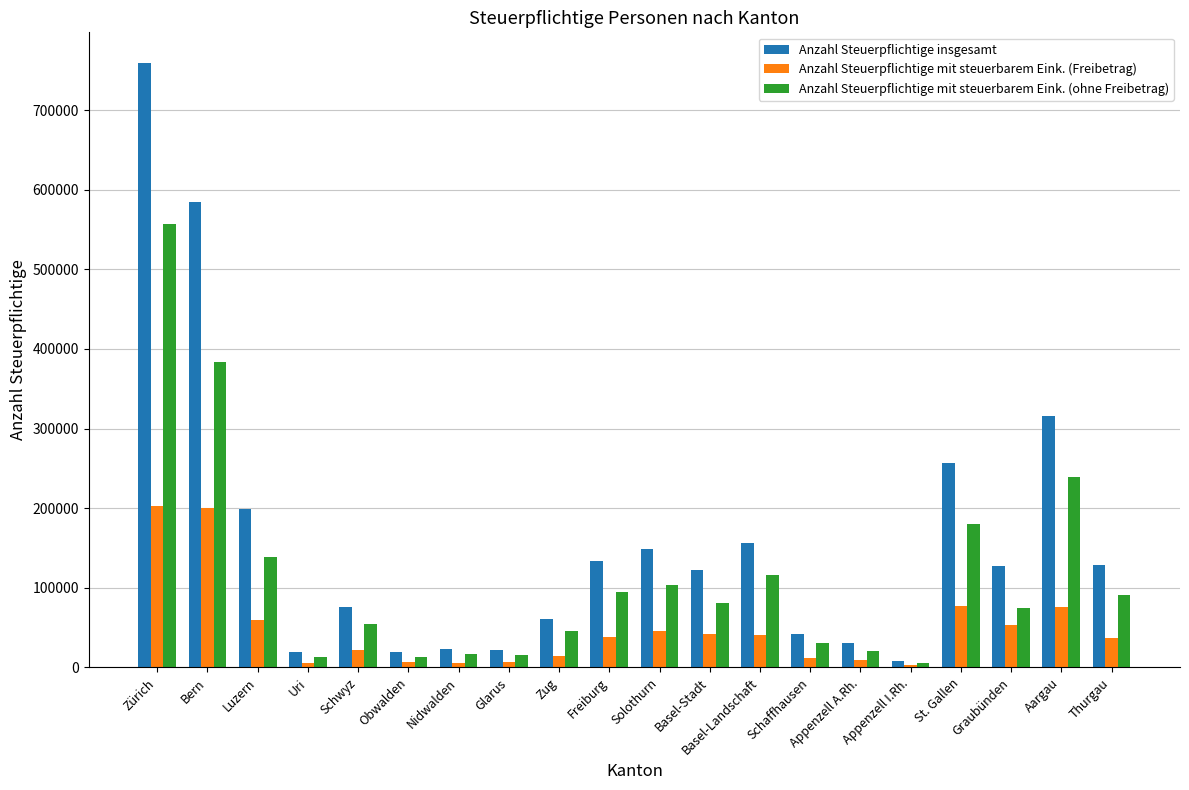

How many bars are there in each group?

3